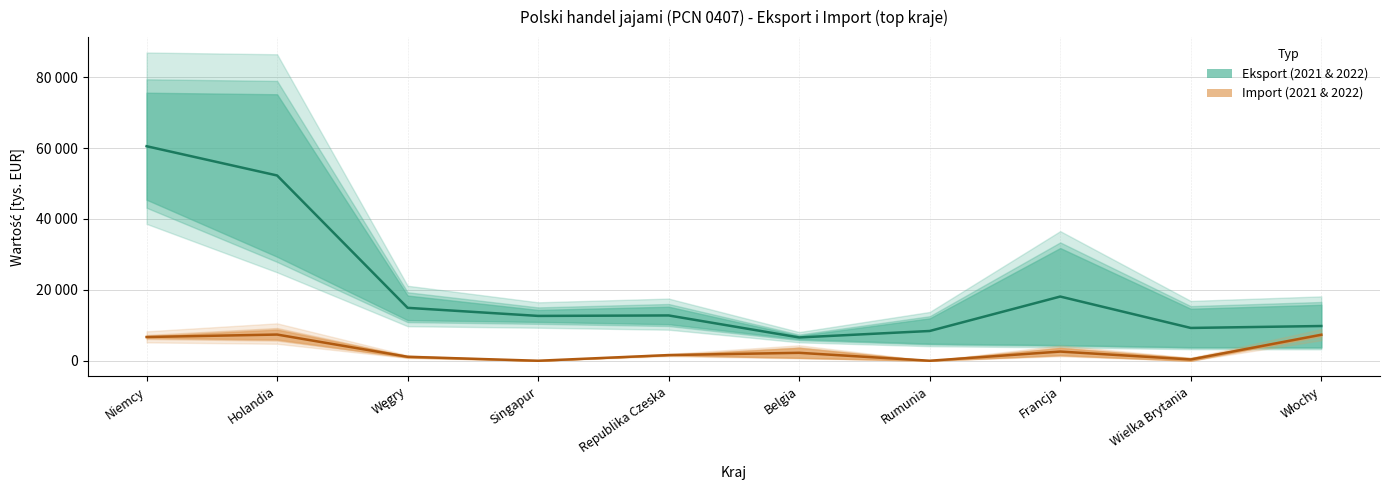

Rank the categories by Eksport I-X 2022 [tys. EUR] value from lowest to highest.

Belgia, Rumunia, Wielka Brytania, Włochy, Singapur, Republika Czeska, Węgry, Francja, Holandia, Niemcy